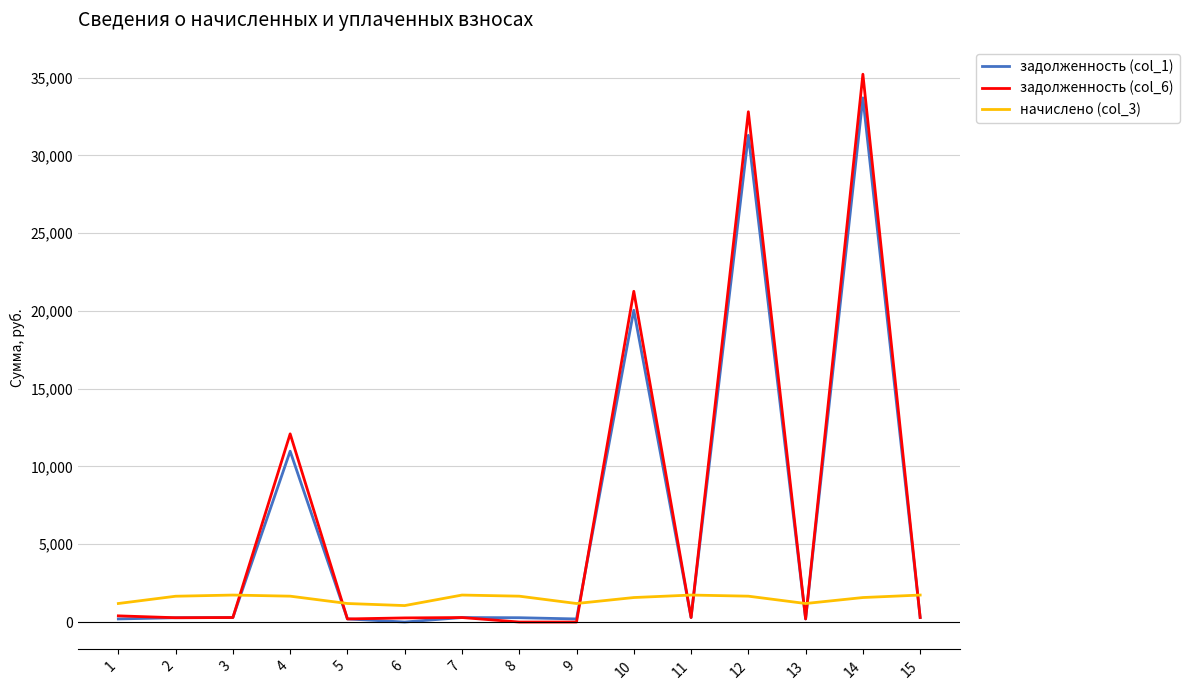

How many lines are shown in the chart?

3